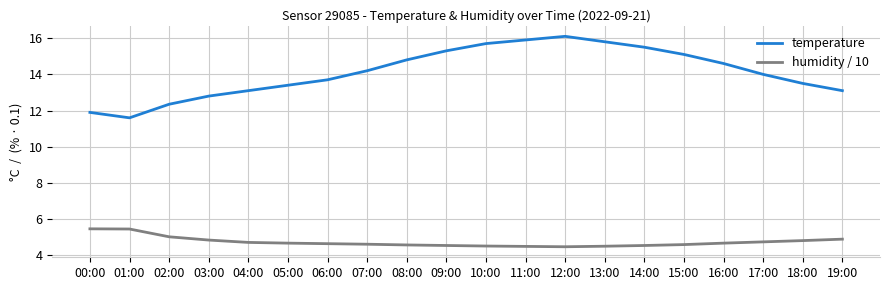

What is the difference between the maximum and minimum values in the temperature series?

4.5